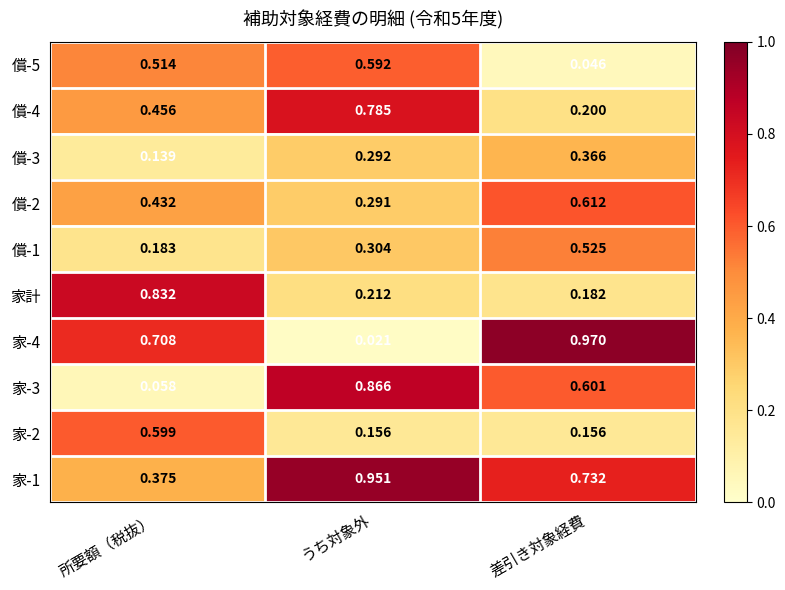

Which category has the highest value in the 家-3 series?

うち対象外